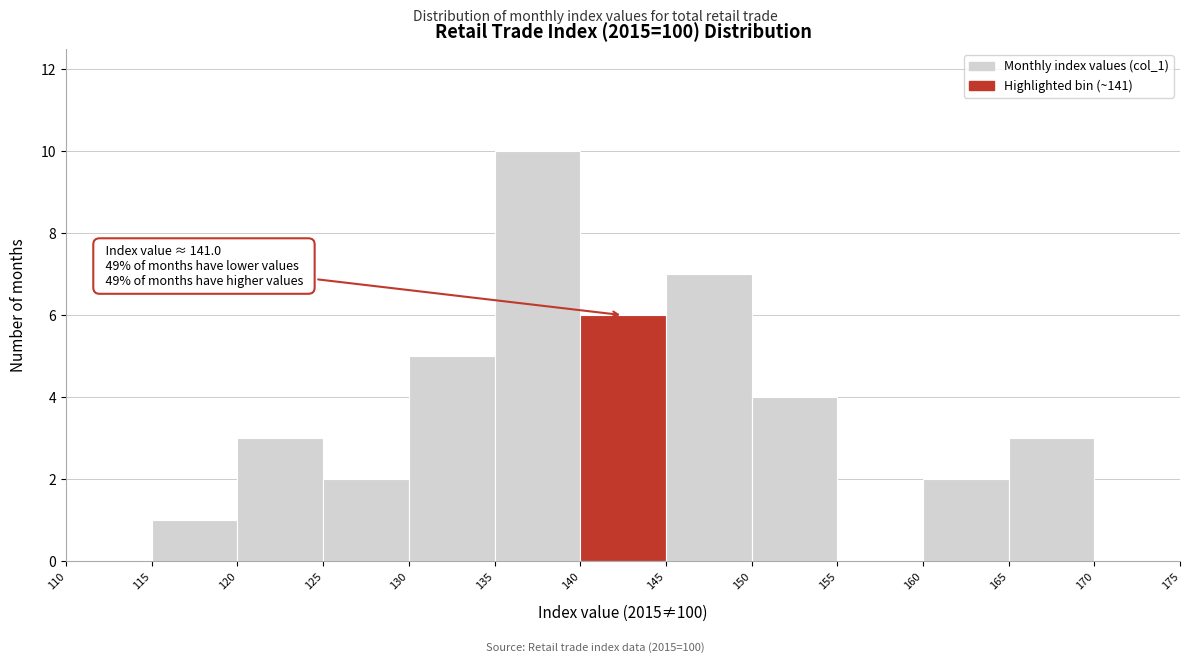

Over which range of the x-axis is the bar tallest?

135 to 140